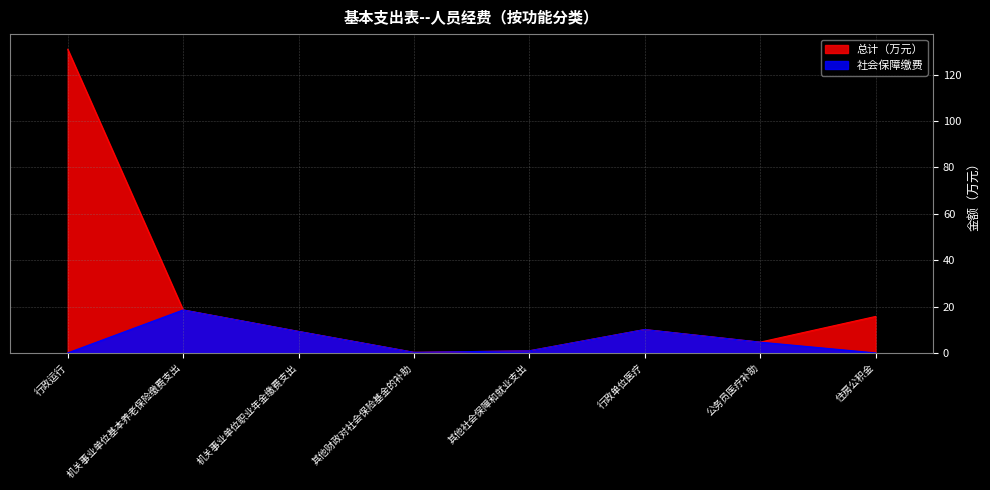

How many interior local peaks does the 总计（万元） series have?

1